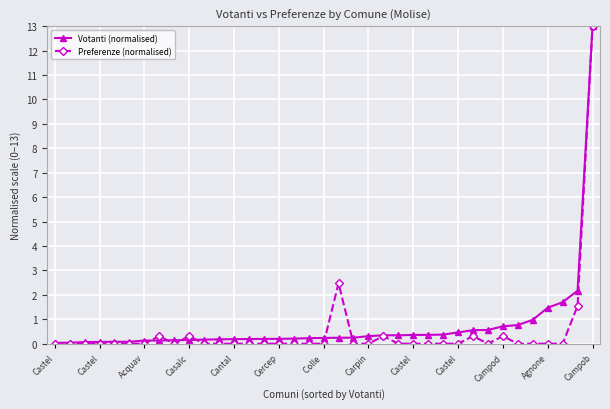

True or false: Preferenze (normalised) has more than 1 points higher than both neighbors.

True